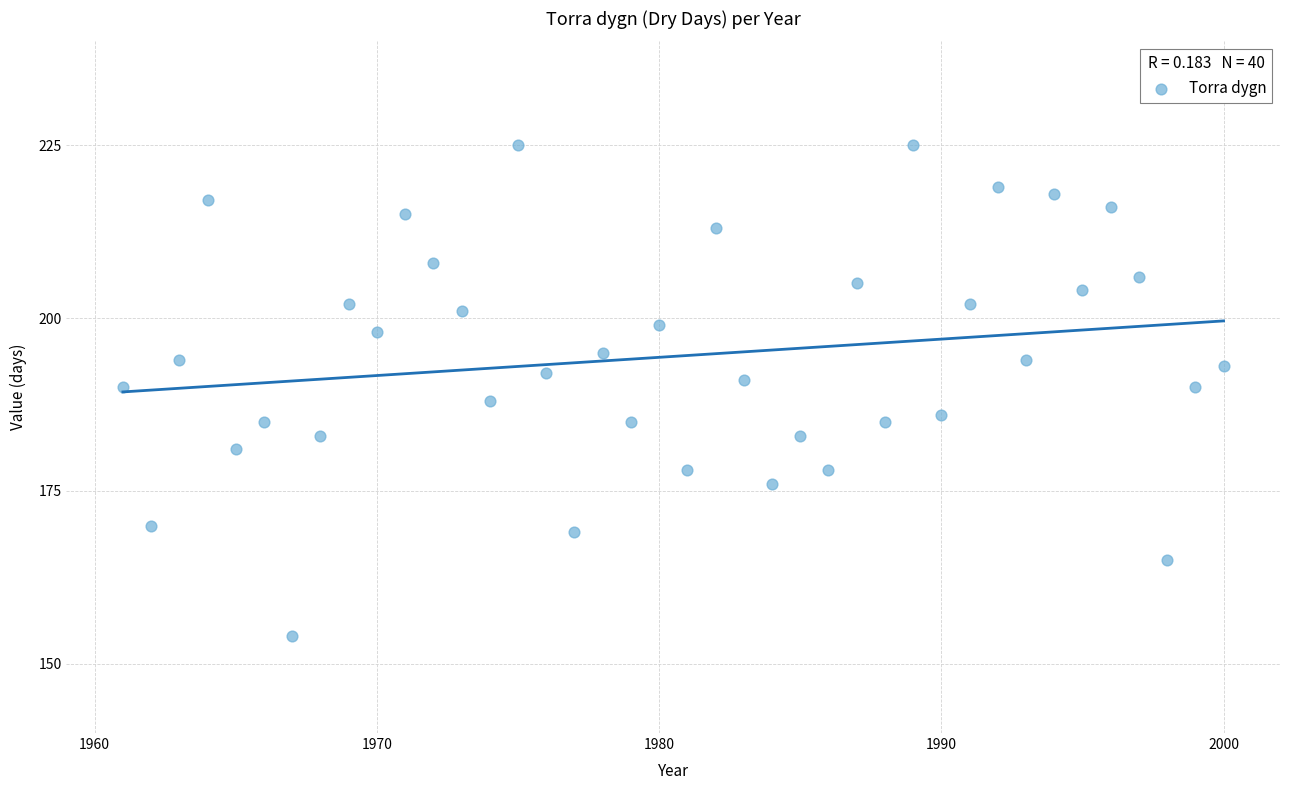

What is the range of X values (max minus min)?

39